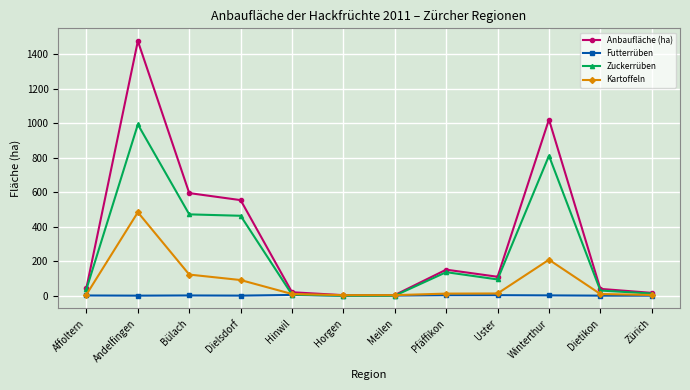

The Anbaufläche (ha) series shows 774.5 at Bülach. True or false?

False